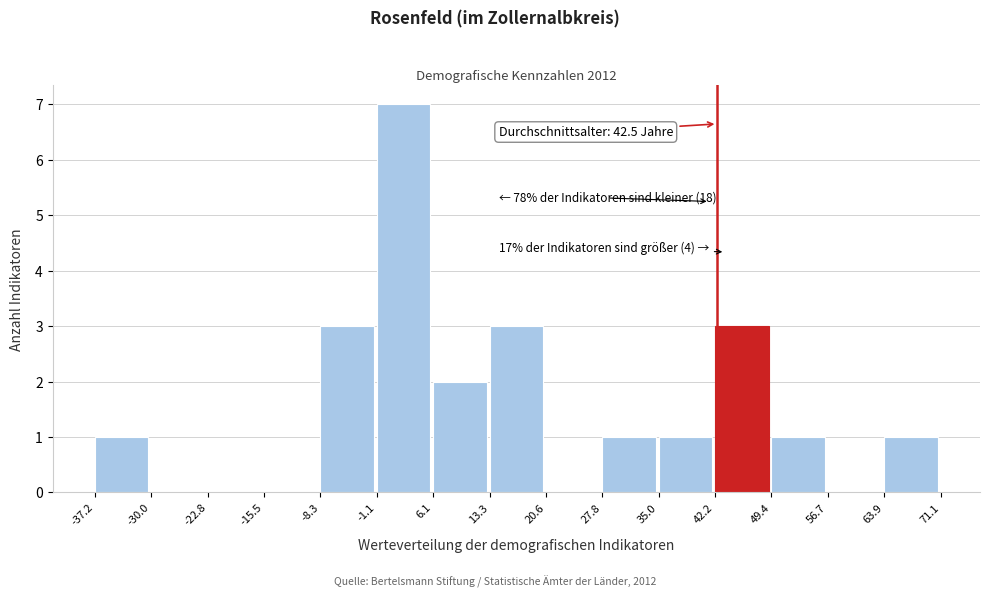

Which range on the x-axis has the tallest bar?

-1.1 to 6.1